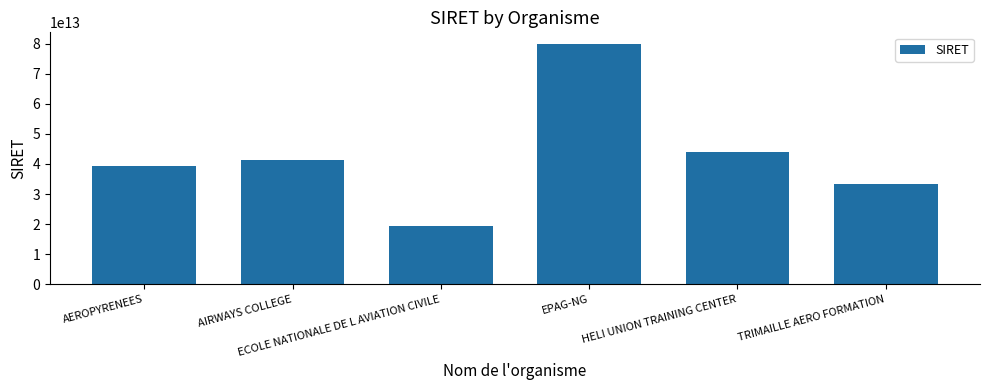

How many data points are less than 41489066500014?

3